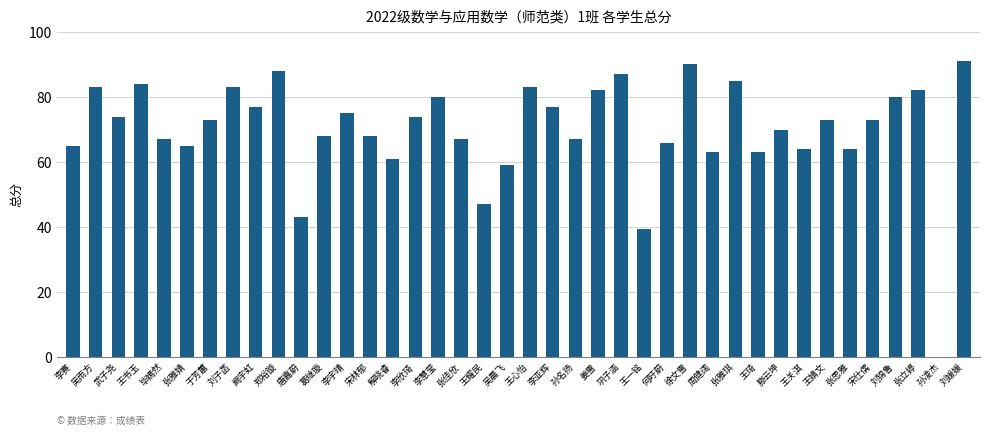

Between 阚宇虹 and 王关淇, which is larger?

阚宇虹